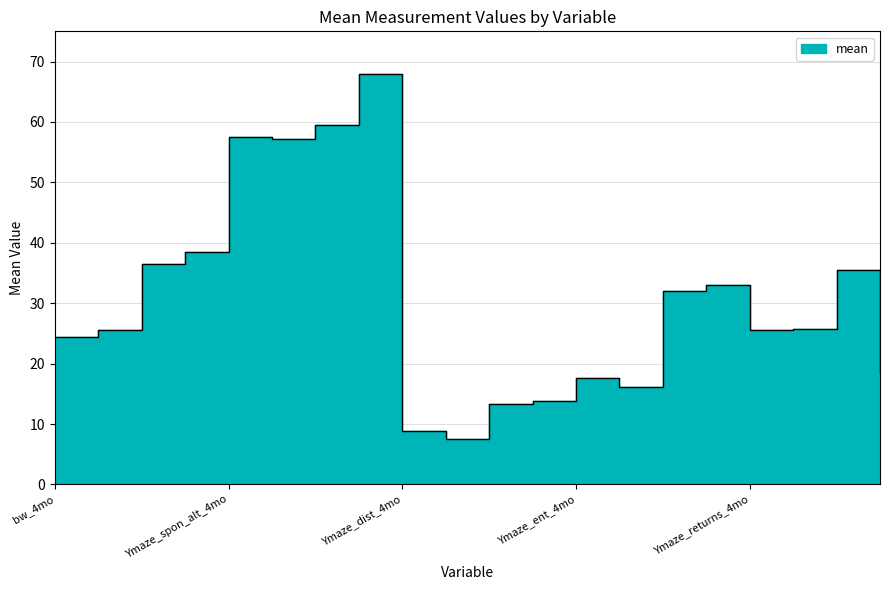

Rank the categories by value from lowest to highest.

Ymaze_dist_6mo, Ymaze_dist_4mo, Ymaze_dist_8mo, Ymaze_dist_10mo, Ymaze_ent_6mo, Ymaze_ent_4mo, Ymaze_returns_10mo, bw_4mo, bw_6mo, Ymaze_returns_4mo, Ymaze_returns_6mo, Ymaze_ent_8mo, Ymaze_ent_10mo, Ymaze_returns_8mo, bw_8mo, bw_10mo, Ymaze_spon_alt_6mo, Ymaze_spon_alt_4mo, Ymaze_spon_alt_8mo, Ymaze_spon_alt_10mo